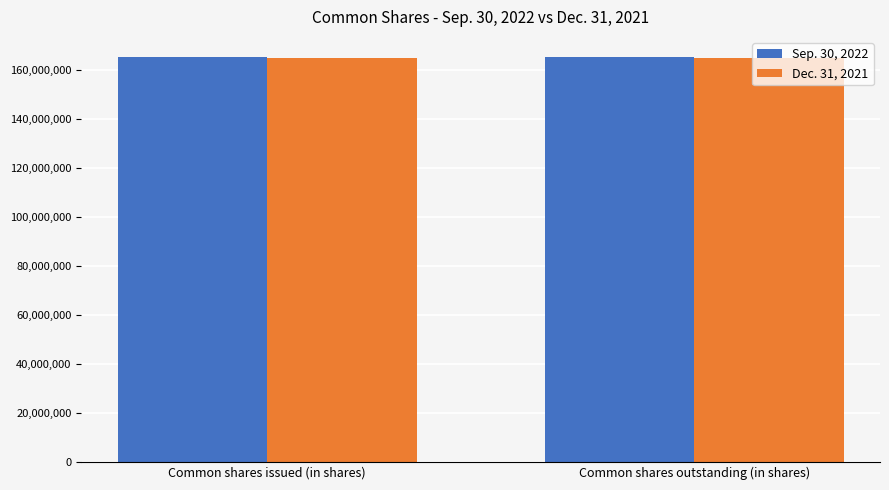

The Dec. 31, 2021 series shows 165092333 at Common shares outstanding (in shares). True or false?

True